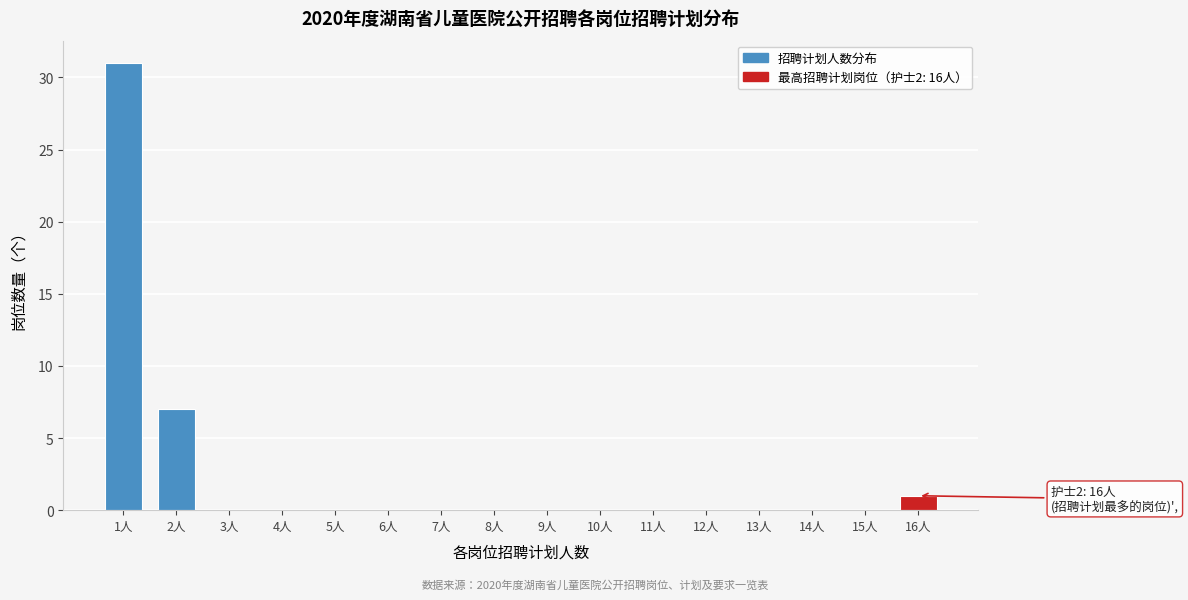

Reading right to left, extract all data points from this chart.

16人=1	15人=0	14人=0	13人=0	12人=0	11人=0	10人=0	9人=0	8人=0	7人=0	6人=0	5人=0	4人=0	3人=0	2人=7	1人=31